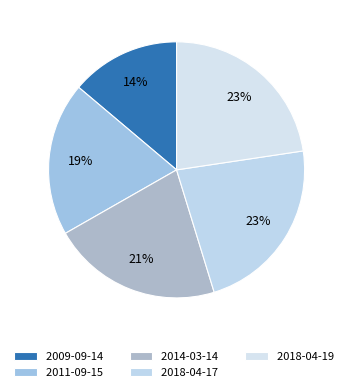

Which category has the smallest portion of the pie?

2009-09-14